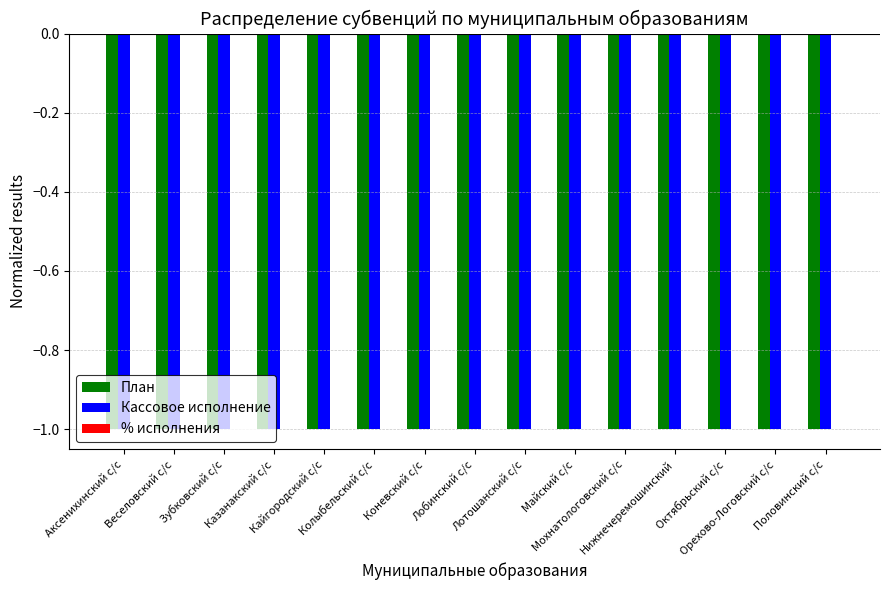

How many categories are shown in the chart?

15